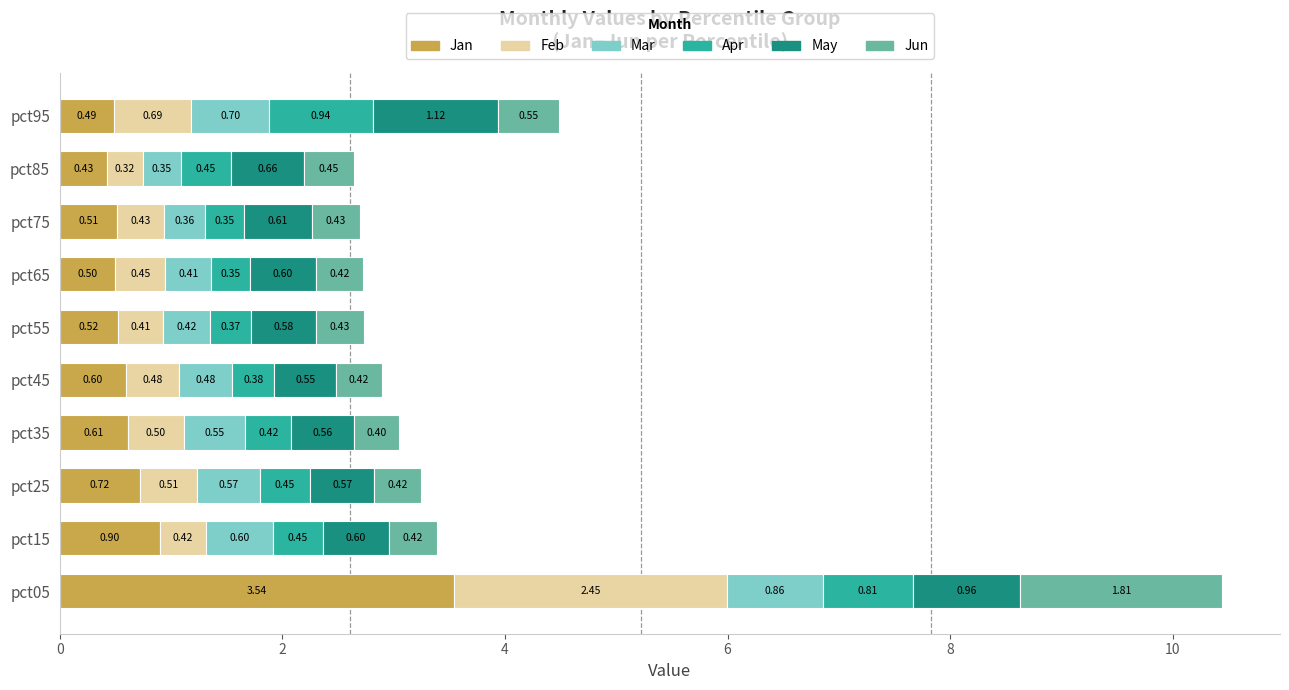

What is the total value across all series at pct45?

2.9